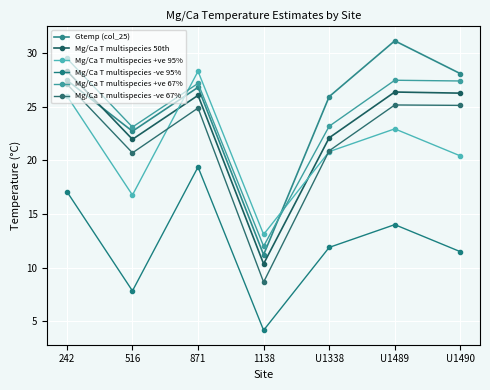

Between which two adjacent categories do Mg/Ca T multispecies +ve 67% and Mg/Ca T multispecies +ve 95% first intersect?

516 and 871